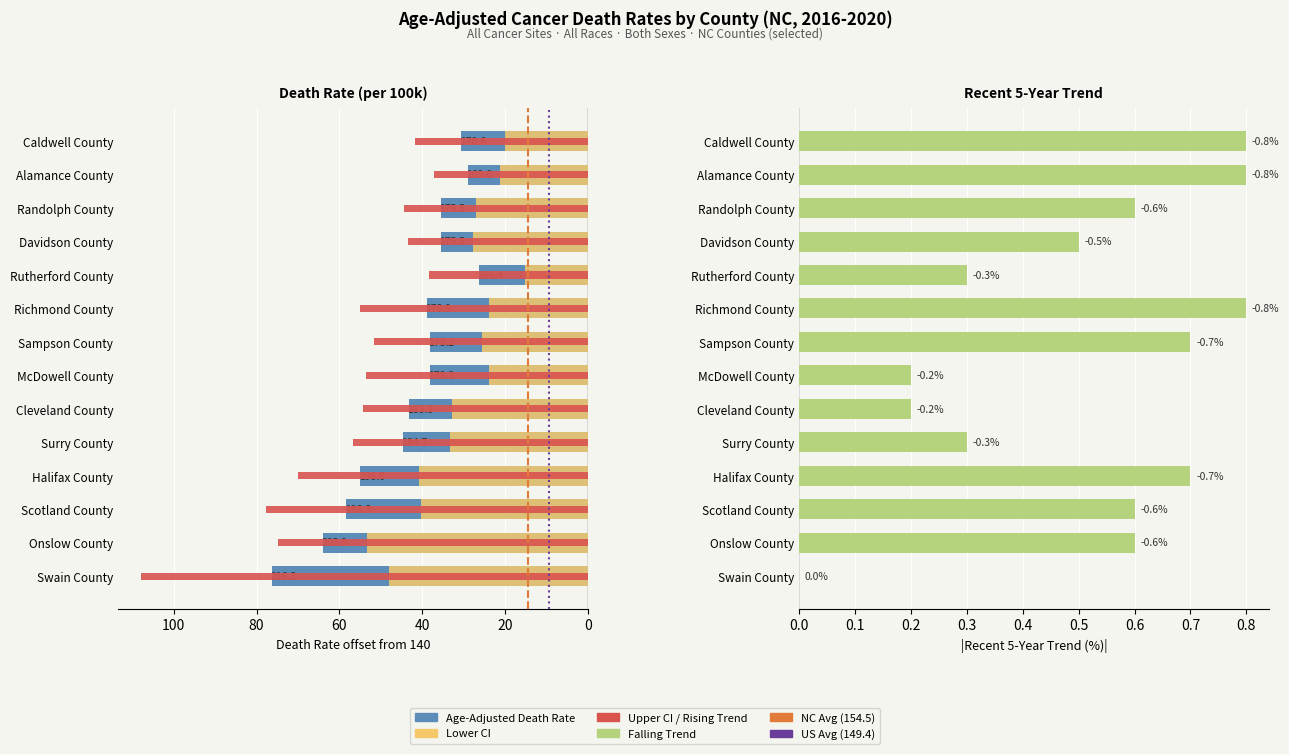

Reading left to right, what are all the values shown in this chart?

Age-Adjusted Death Rate: 76.3	63.9	58.3	55.0	44.7	43.3	38.2	38.2	38.9	26.4	35.5	35.5	29.0	30.6
Lower CI: 48.0	53.4	40.2	40.8	33.2	32.9	23.9	25.5	23.8	15.1	27.7	27.0	21.2	20.0
Upper CI: 108.0	74.8	77.8	70.1	56.8	54.2	53.6	51.7	55.1	38.4	43.5	44.3	37.1	41.7
Recent 5-Year Trend: 0.0	0.6	0.6	0.7	0.3	0.2	0.2	0.7	0.8	0.3	0.5	0.6	0.8	0.8